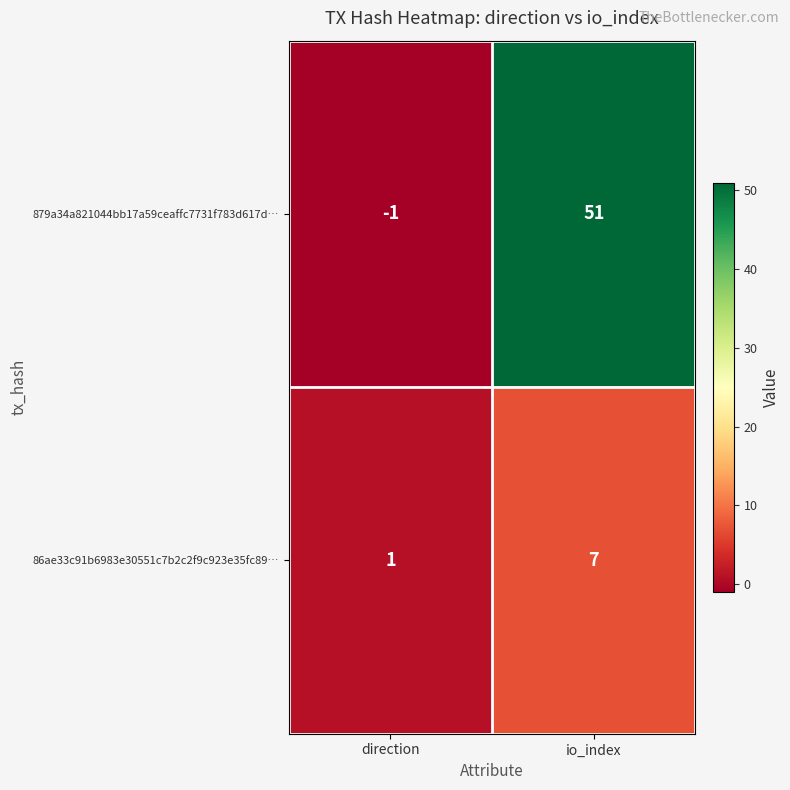

List the labels in order of 879a34a821044bb17a59ceaffc7731f783d617d… value, largest first.

io_index, direction